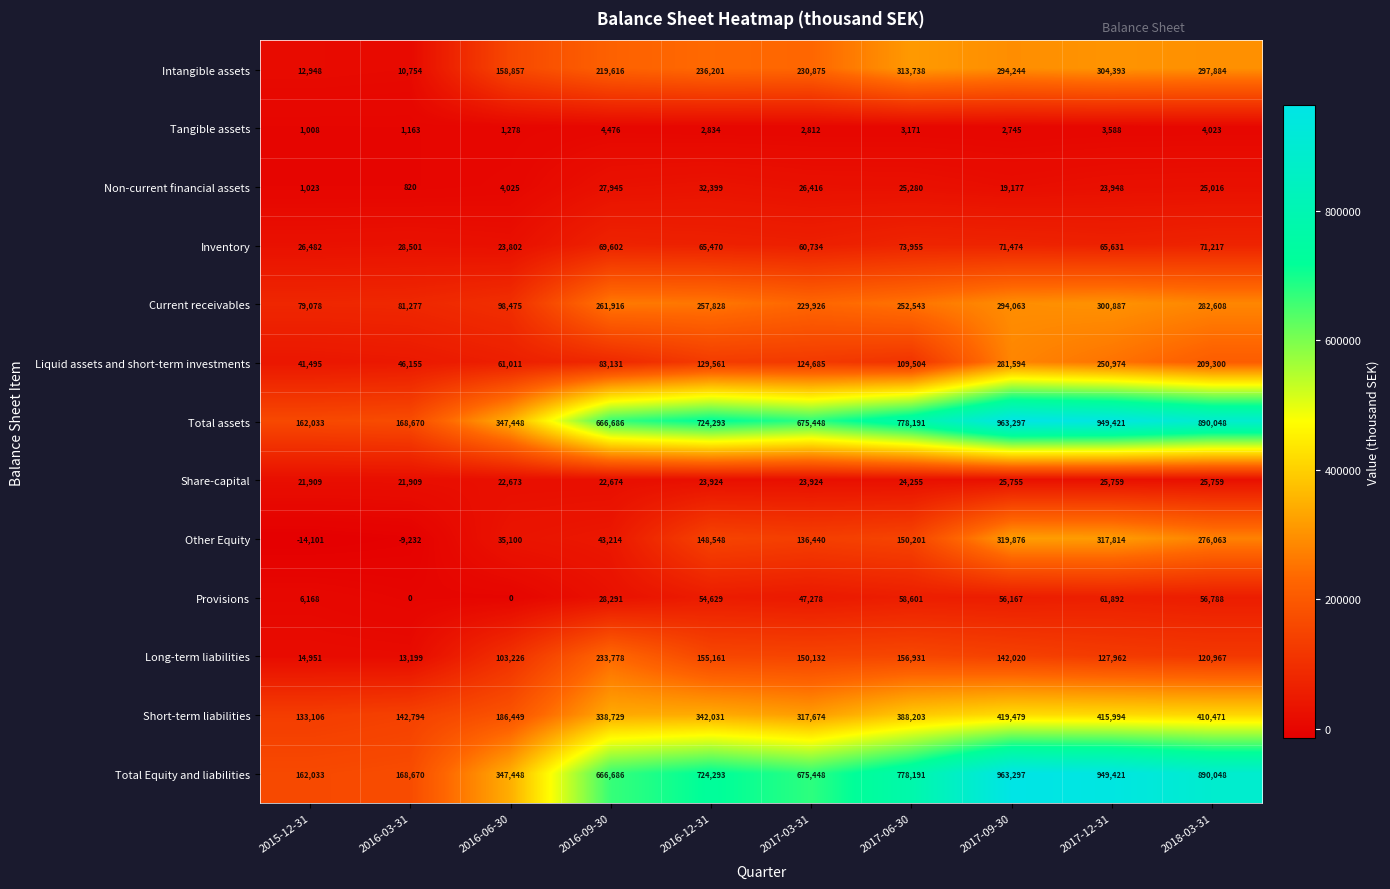

The value of Total assets at 2017-03-31 is 675448. True or false?

True